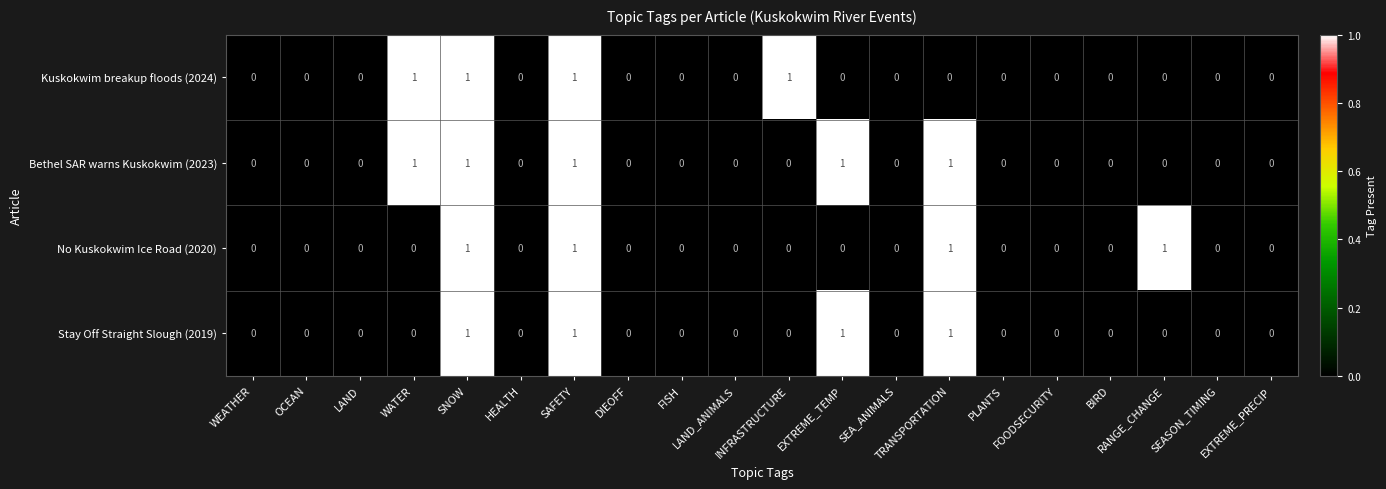

Which series has the largest total across all categories?

Bethel SAR warns Kuskokwim (2023)